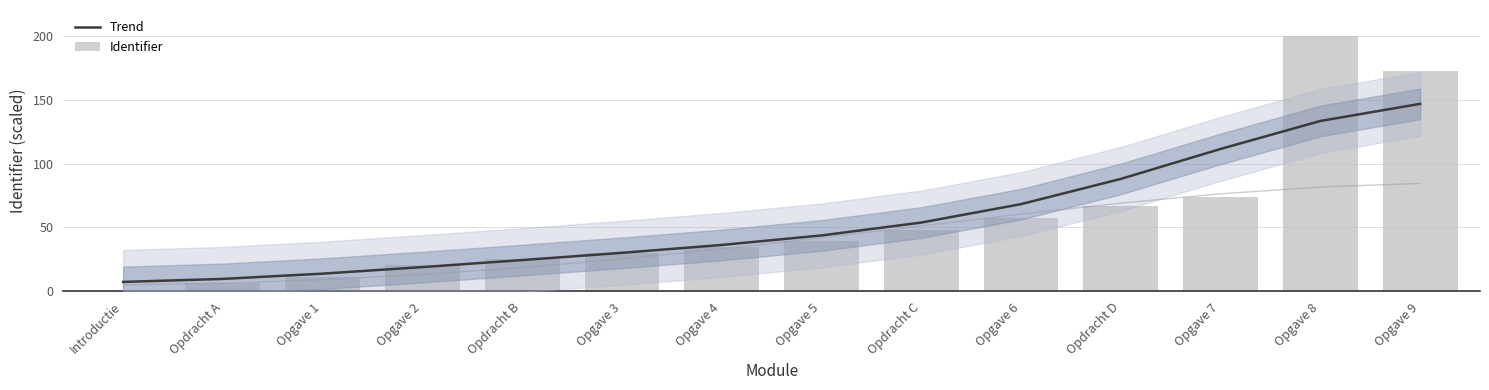

What is the label of the 9th bar from the right?

Opgave 3